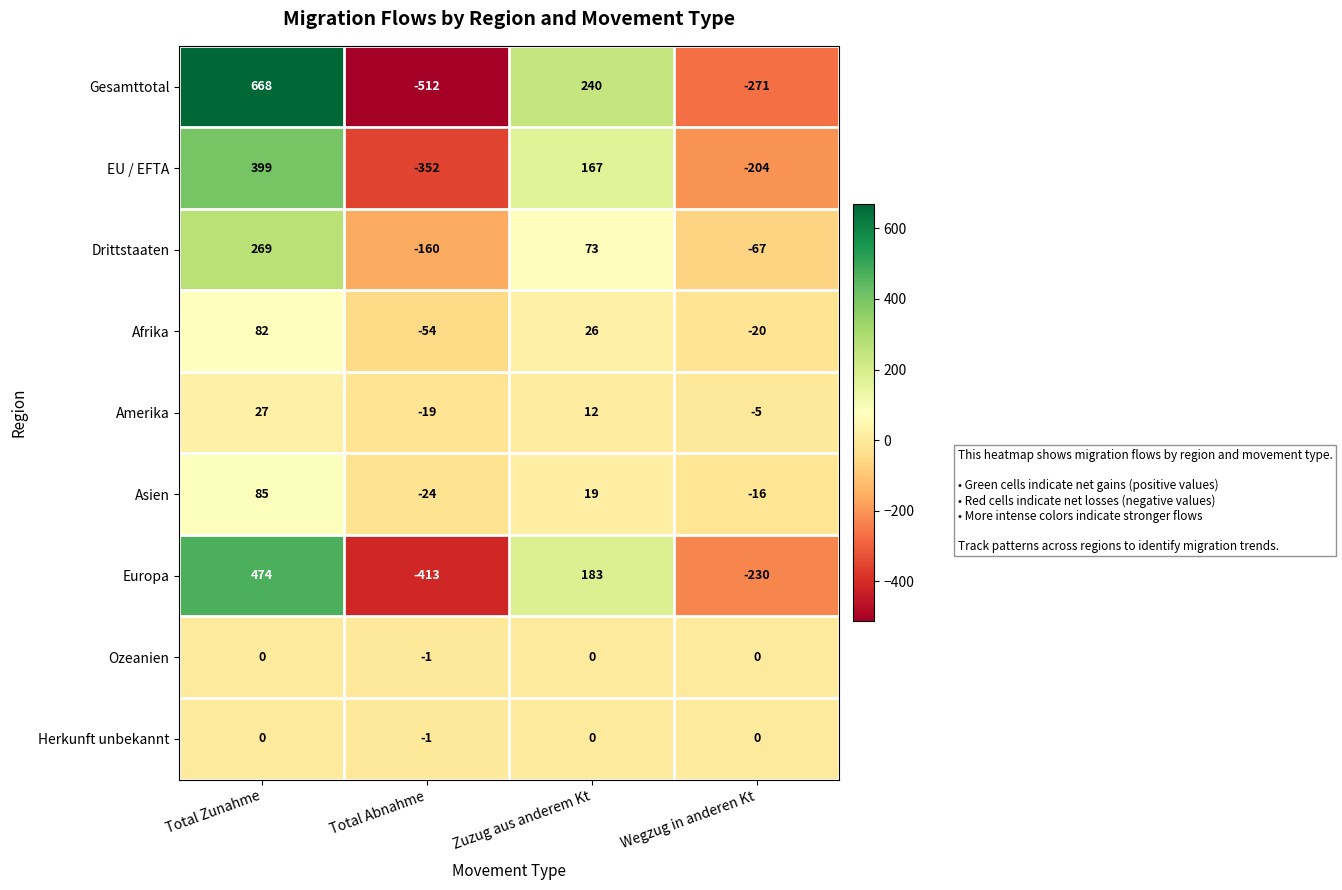

List the labels in order of Afrika value, largest first.

Total Zunahme, Zuzug aus anderem Kt, Wegzug in anderen Kt, Total Abnahme